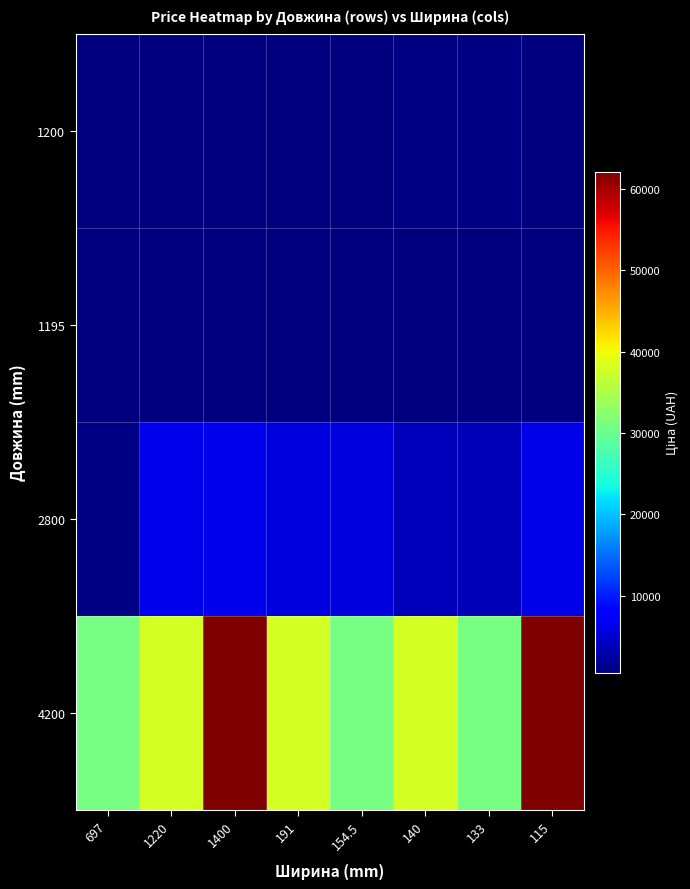

Which series has the largest range (max minus min)?

4200